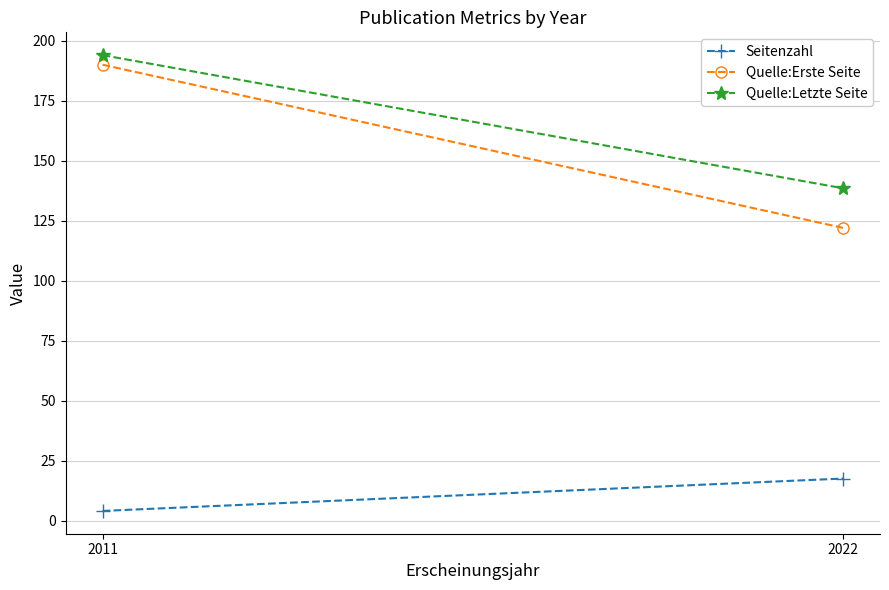

Reading left to right, what are all the values shown in this chart?

Seitenzahl: 4.0	17.5
Quelle:Erste Seite: 190.0	122.0
Quelle:Letzte Seite: 194.0	138.5